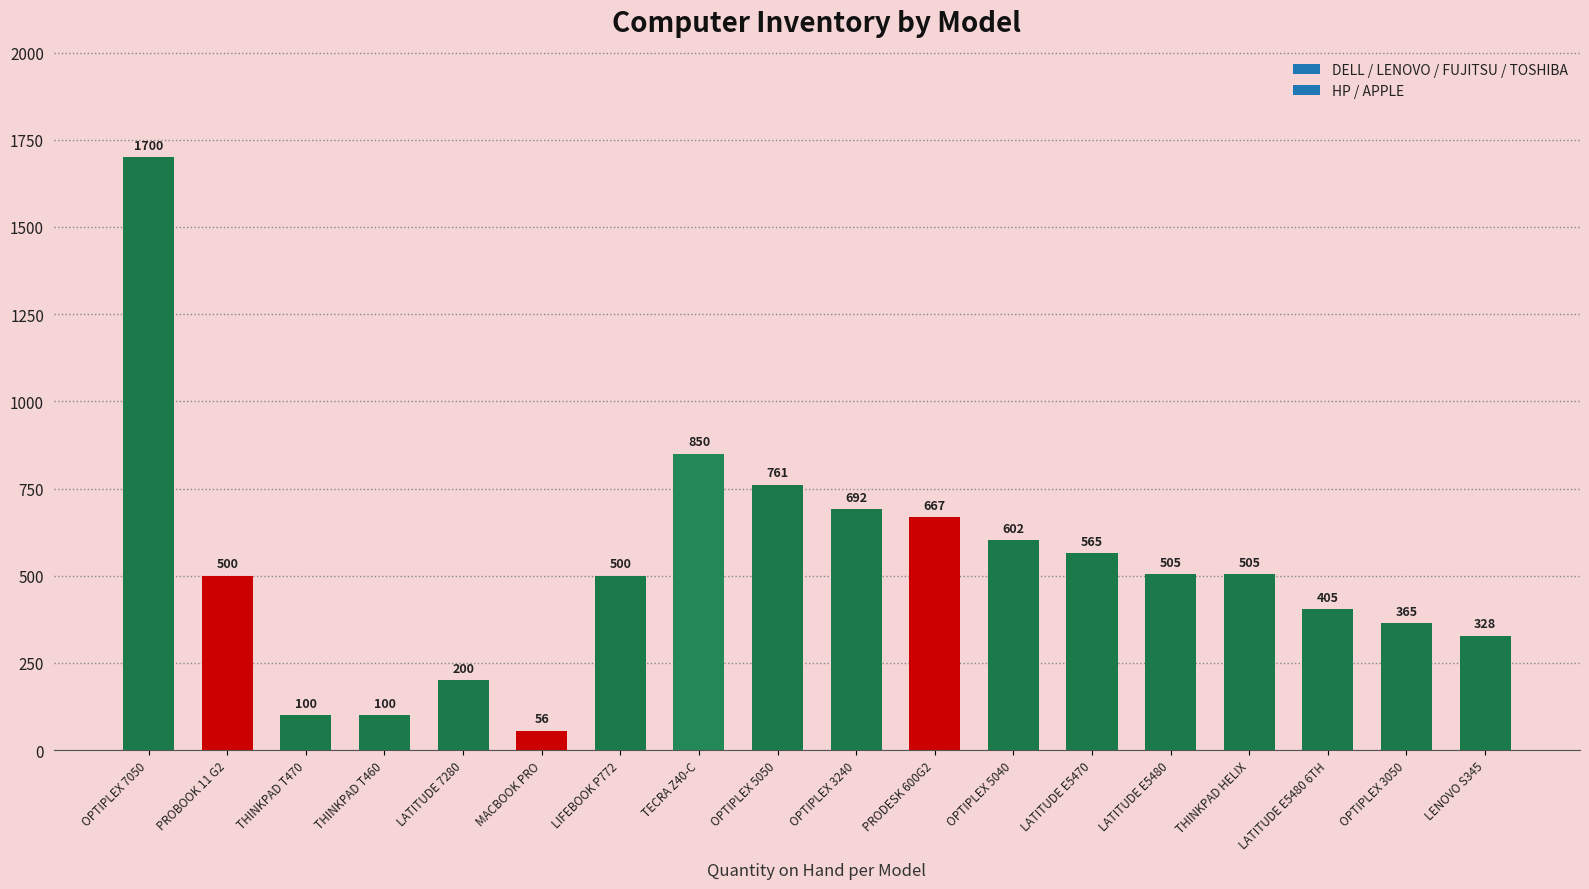

Which category has the highest value across all series?

OPTIPLEX 7050